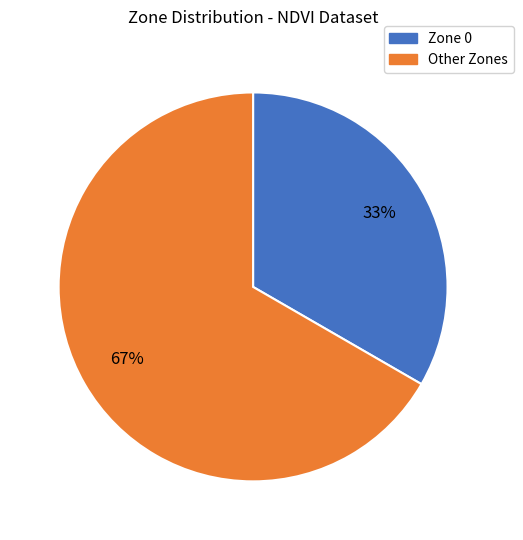

Is there a majority slice in this chart?

Yes